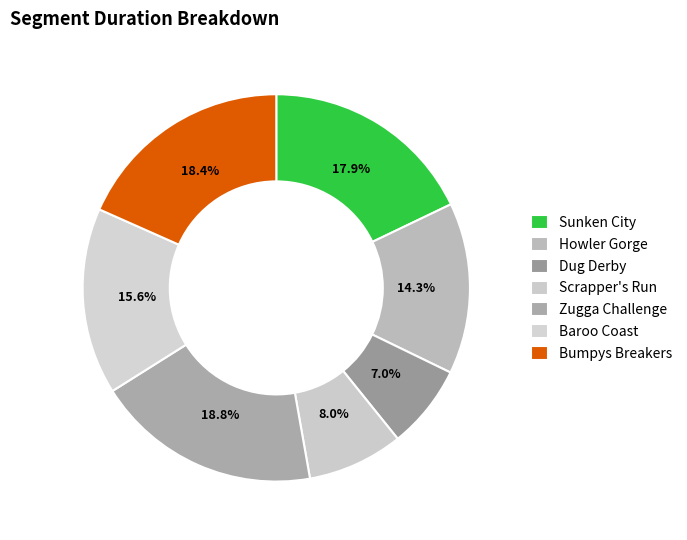

True or false: Dug Derby accounts for 17% of the total.

False